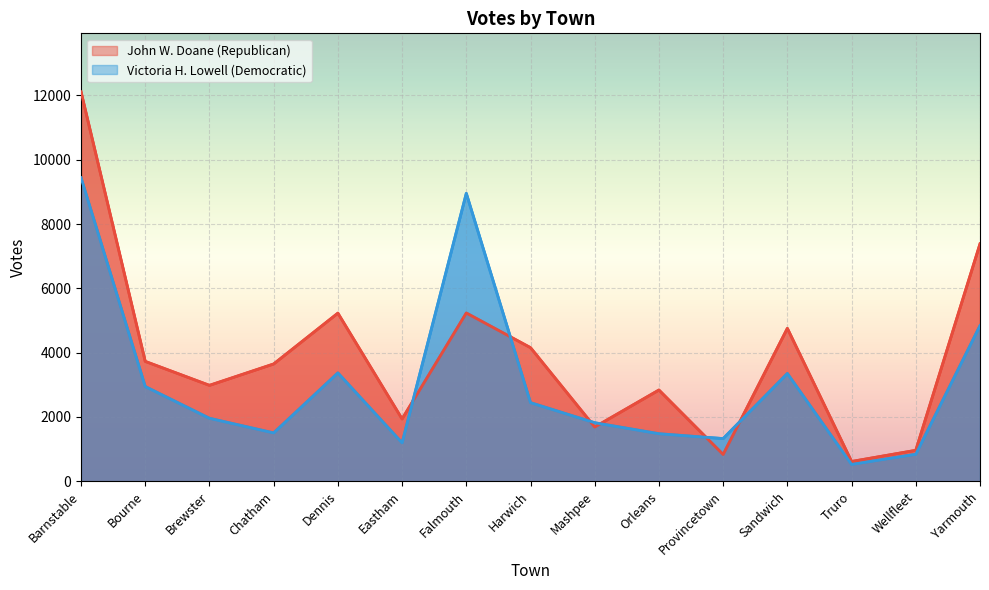

At which category is the sum across all series the highest?

Barnstable